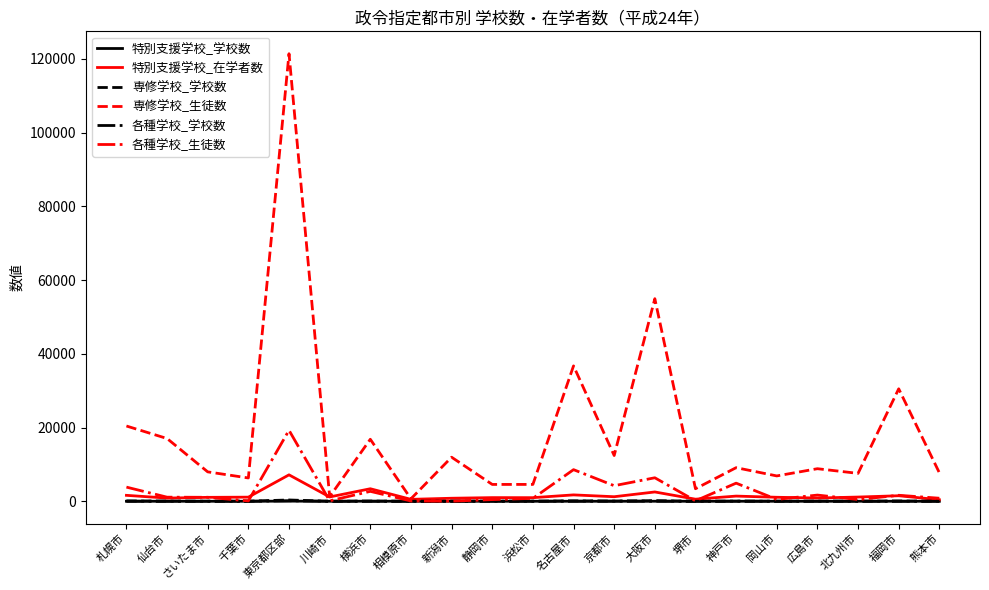

Is it true that 専修学校_生徒数 equals 6325 at 千葉市?

True